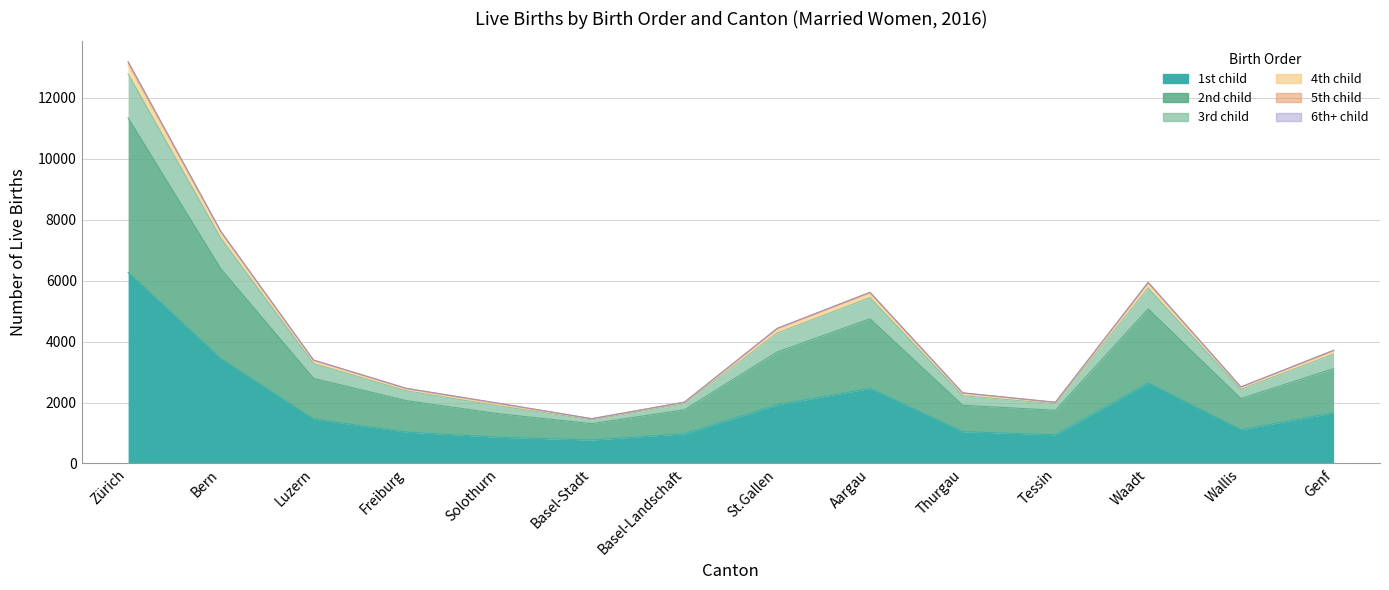

What is the greatest value displayed?

13185